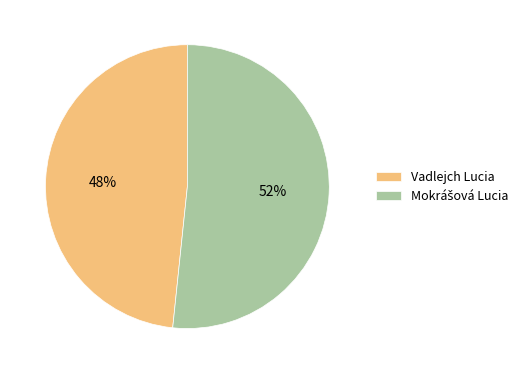

The Vadlejch Lucia slice represents 57% of the pie. True or false?

False